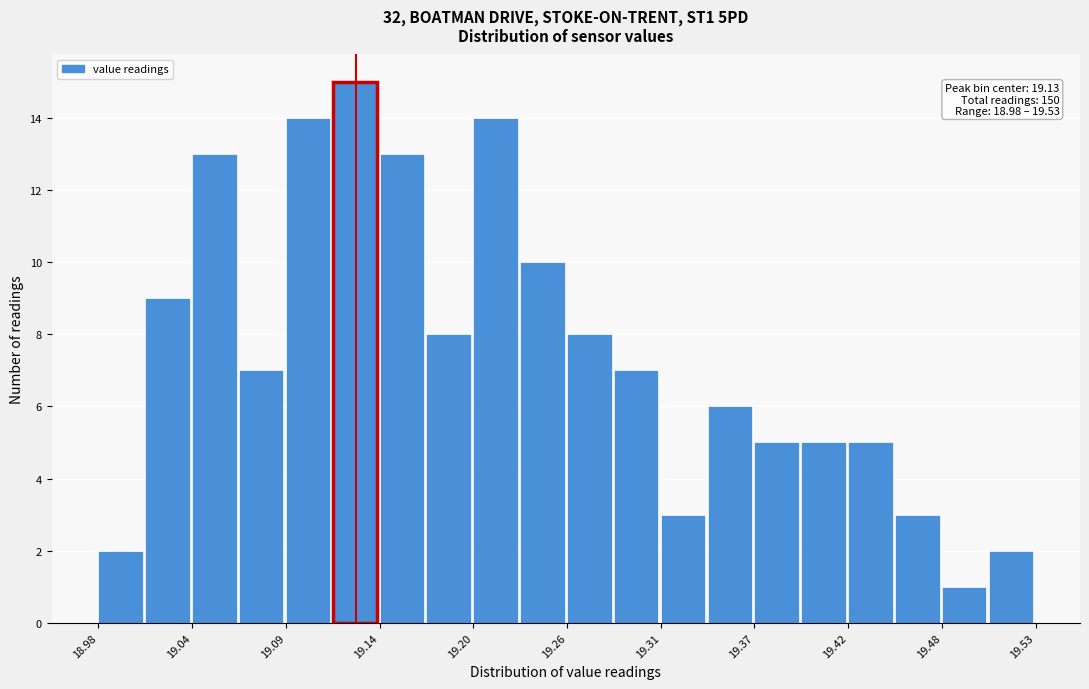

Read against the x-axis, roughly where is the centre of the tallest bar?

19.13